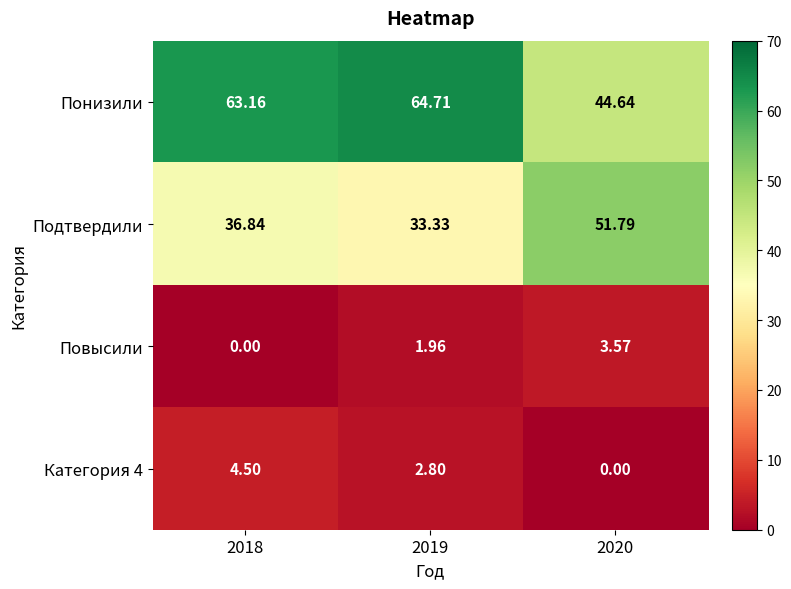

Which series has the widest spread of values?

Понизили